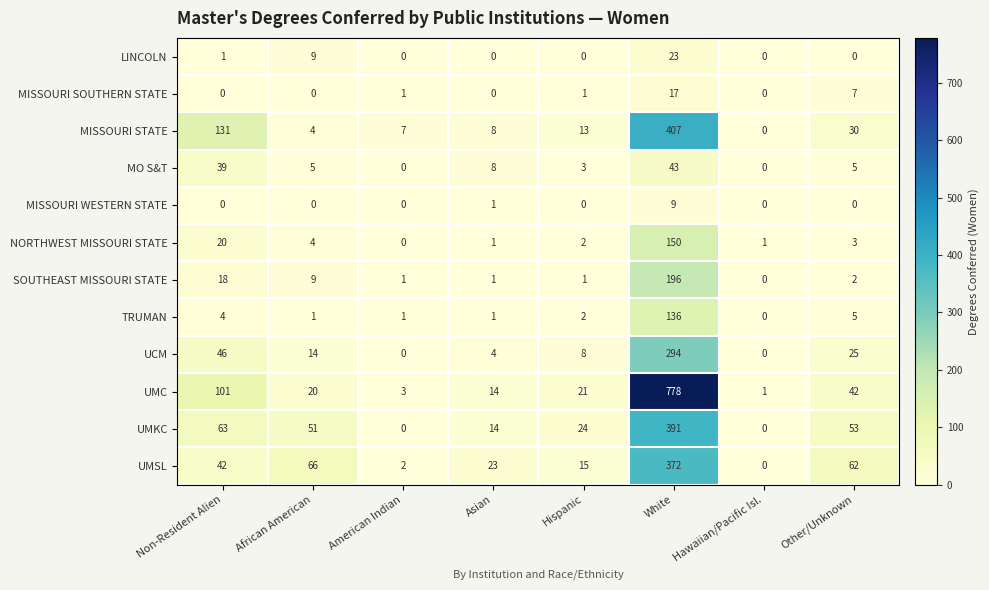

What is the sum of the MISSOURI SOUTHERN STATE values at Non-Resident Alien and White?

17